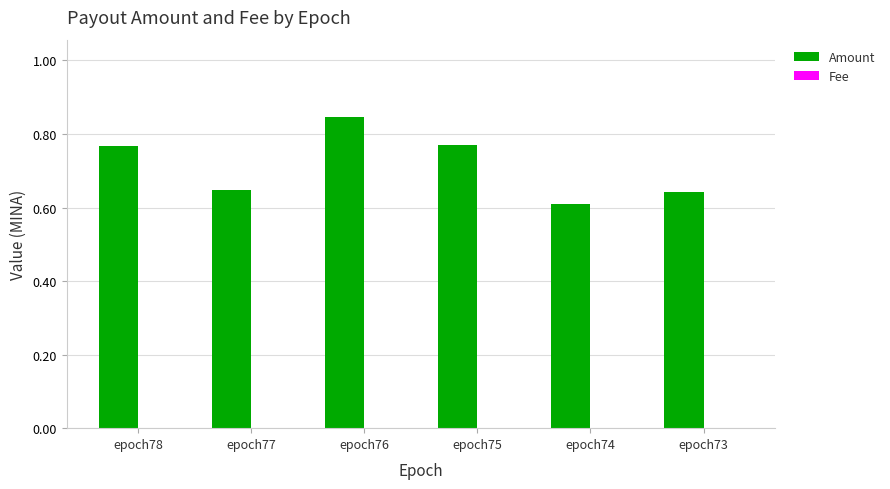

Does the chart contain stacked bars?

No